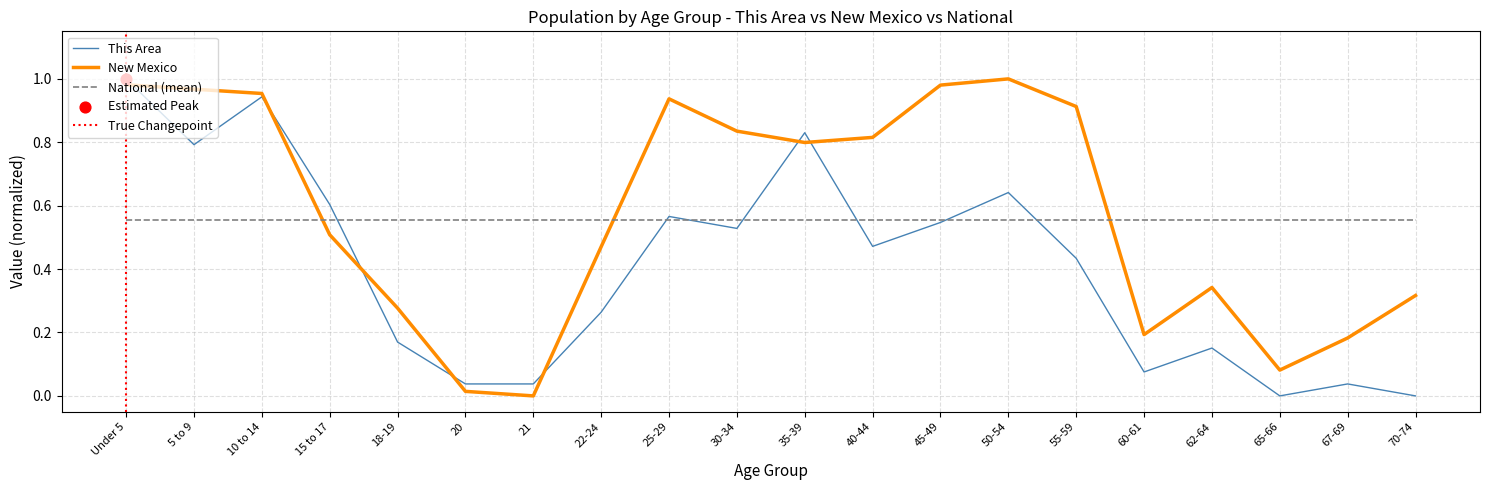

True or false: New Mexico has a value of 0.3 at 45-49.

False